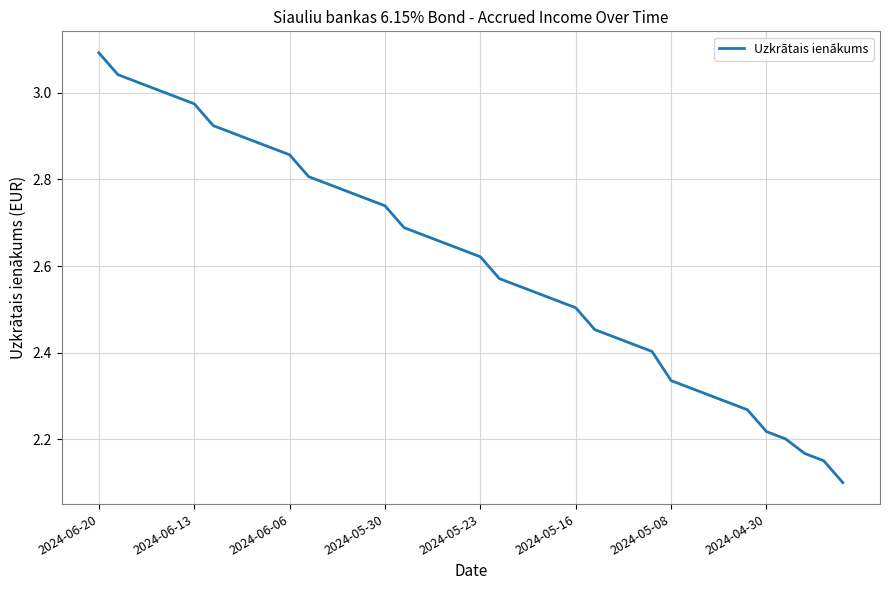

What is the smallest value displayed?

2.1